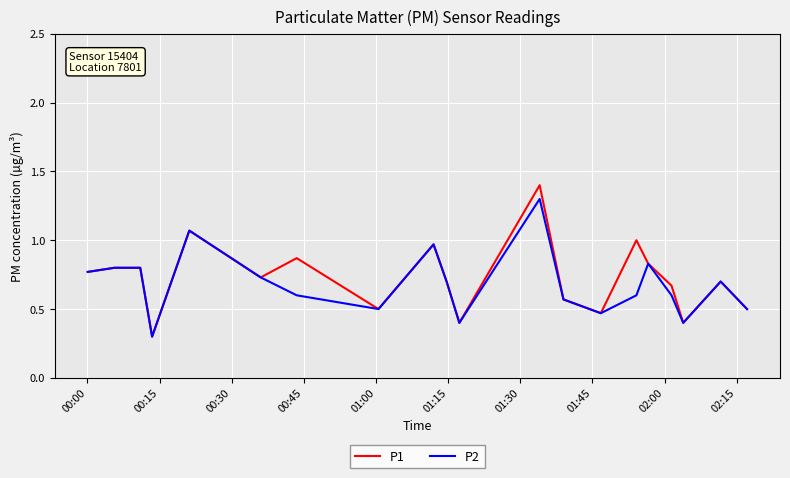

Rank the series by their maximum value, from lowest to highest.

P2, P1